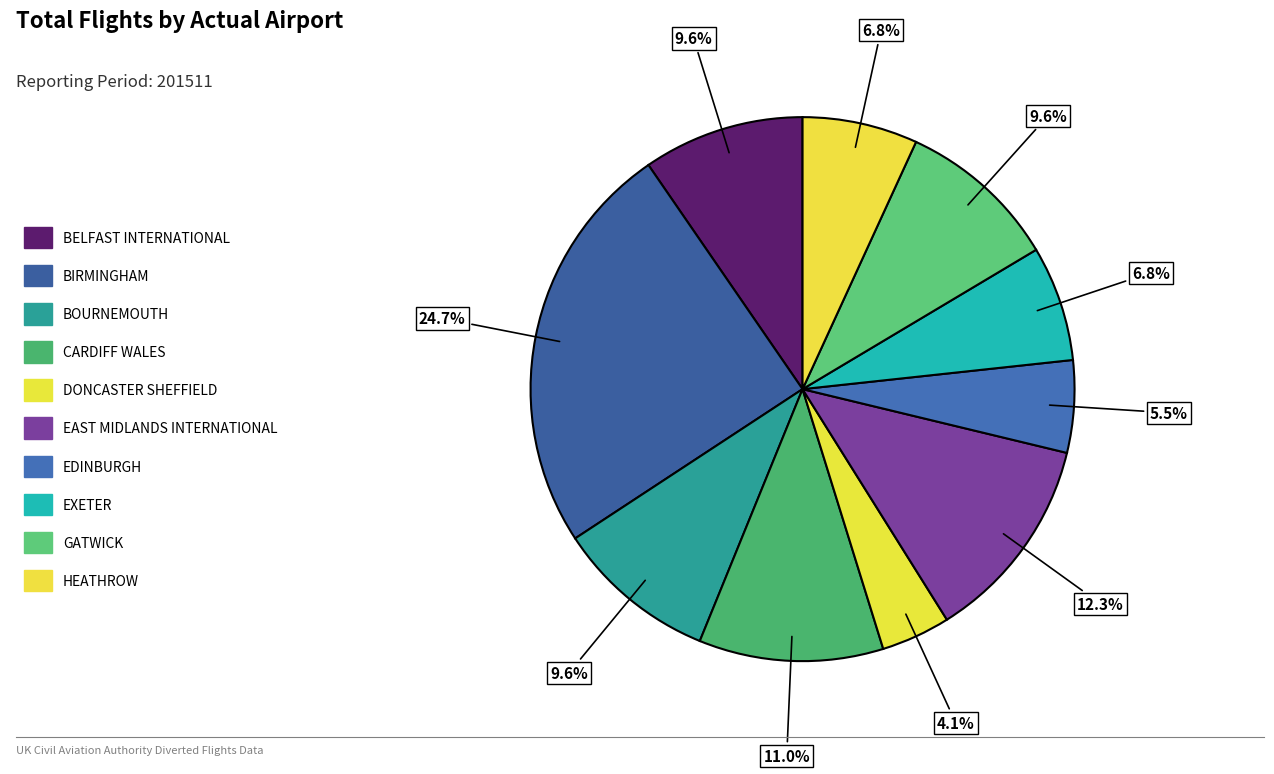

Does GATWICK represent more than half of the total?

No